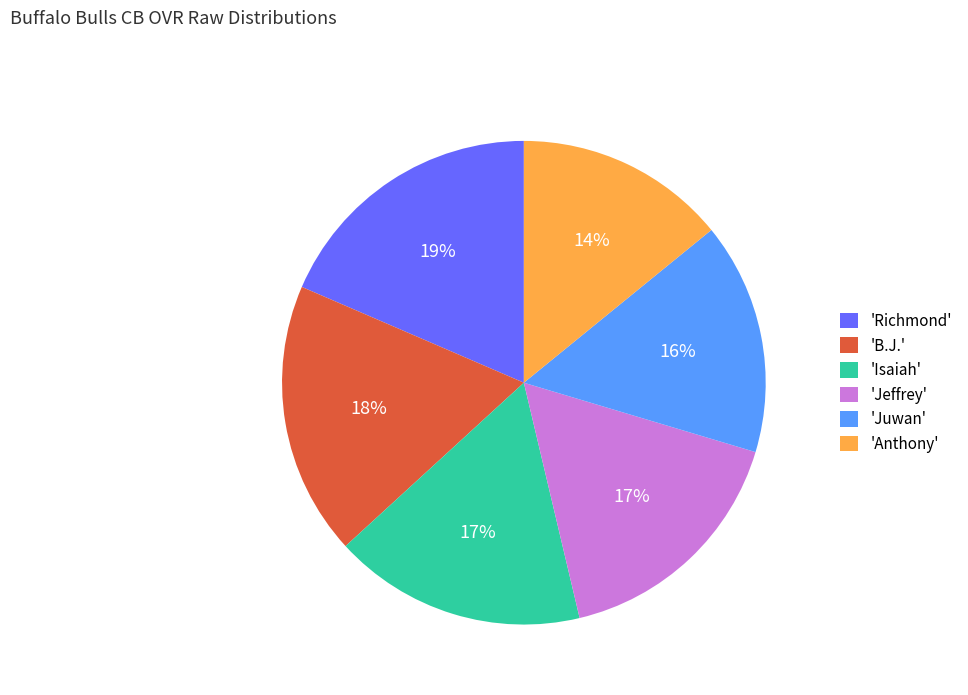

To the nearest percent, what portion does 'Juwan' represent?

16%